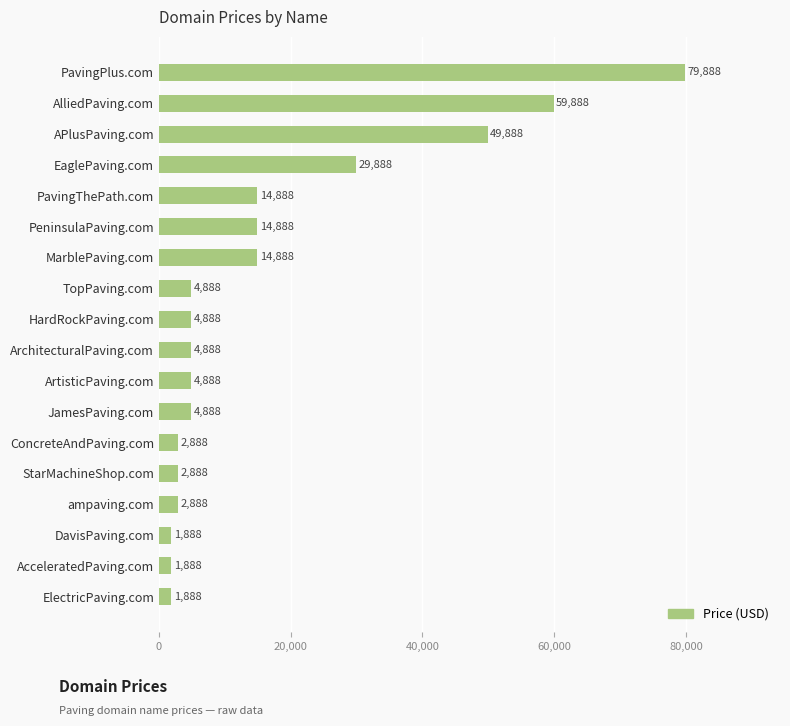

Are the bars grouped side by side (vs. stacked)?

No